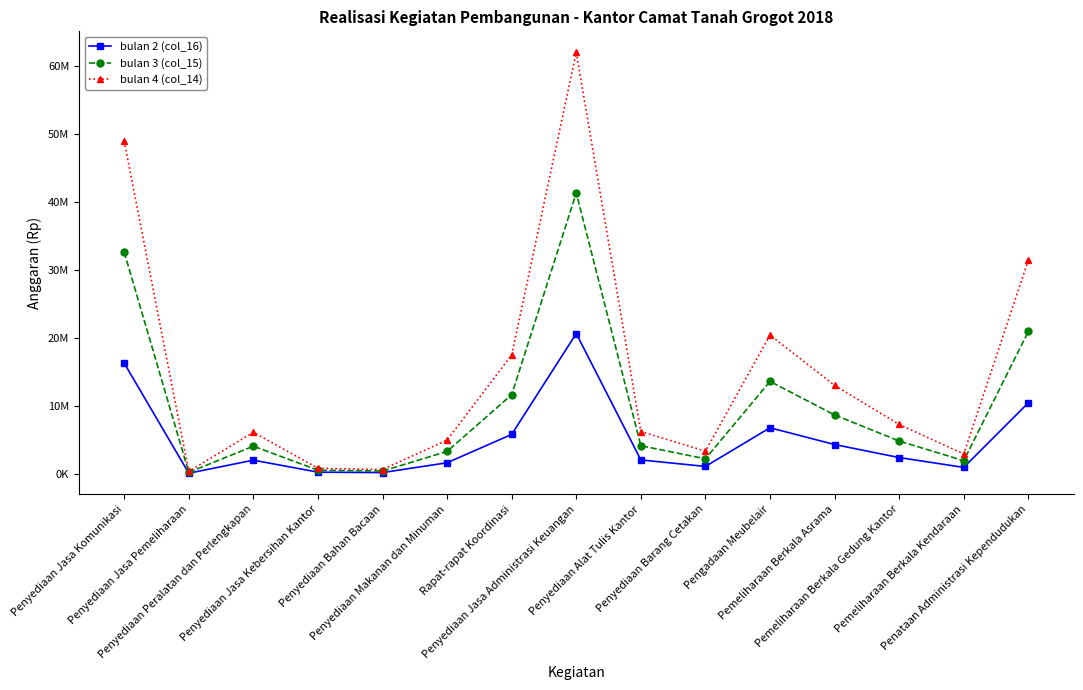

At which category does the chart reach its peak across all series?

Penyediaan Jasa Administrasi Keuangan